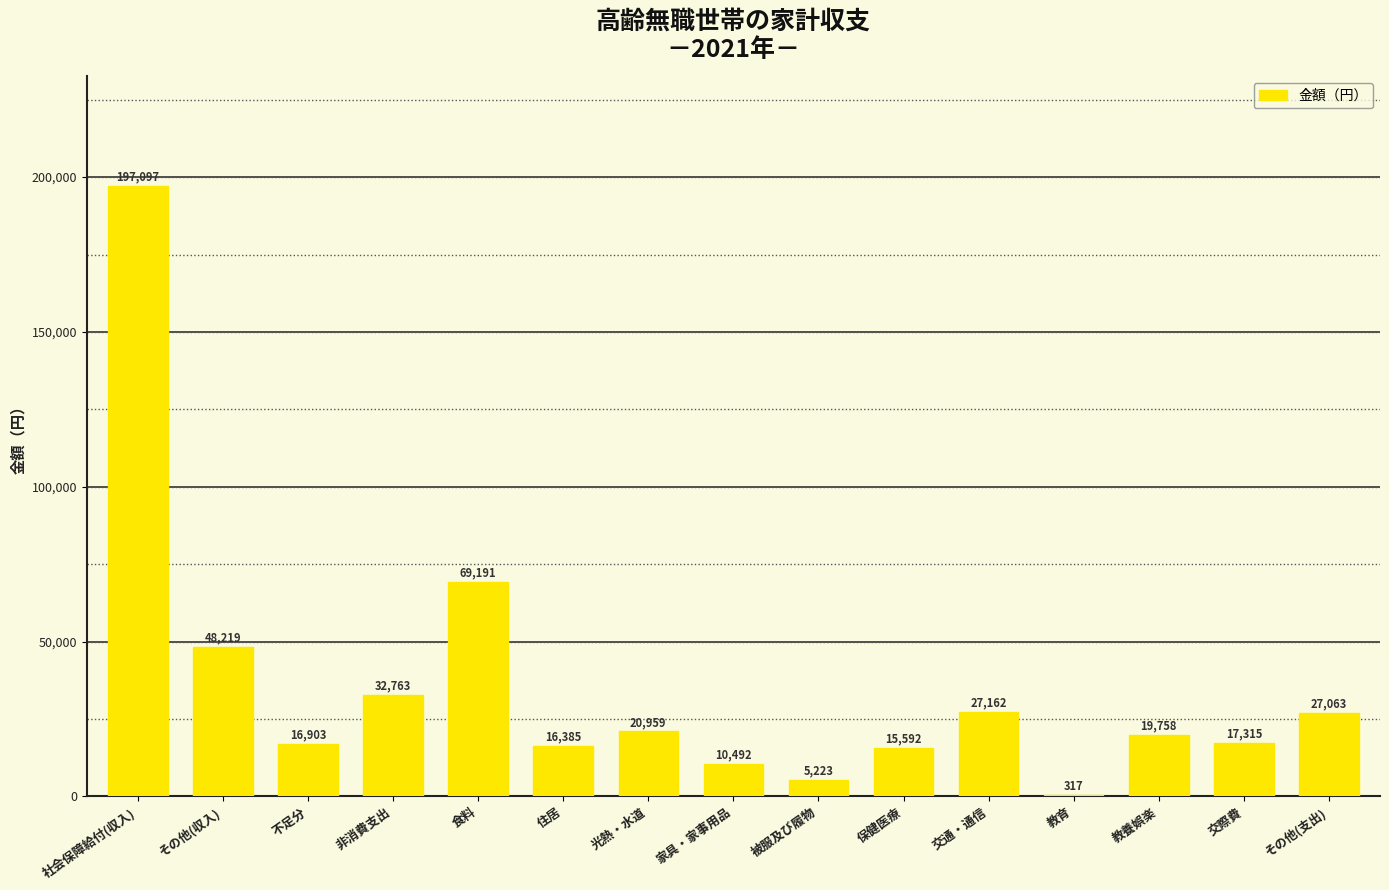

What is the change in value from その他(収入) to 教育?

-47902